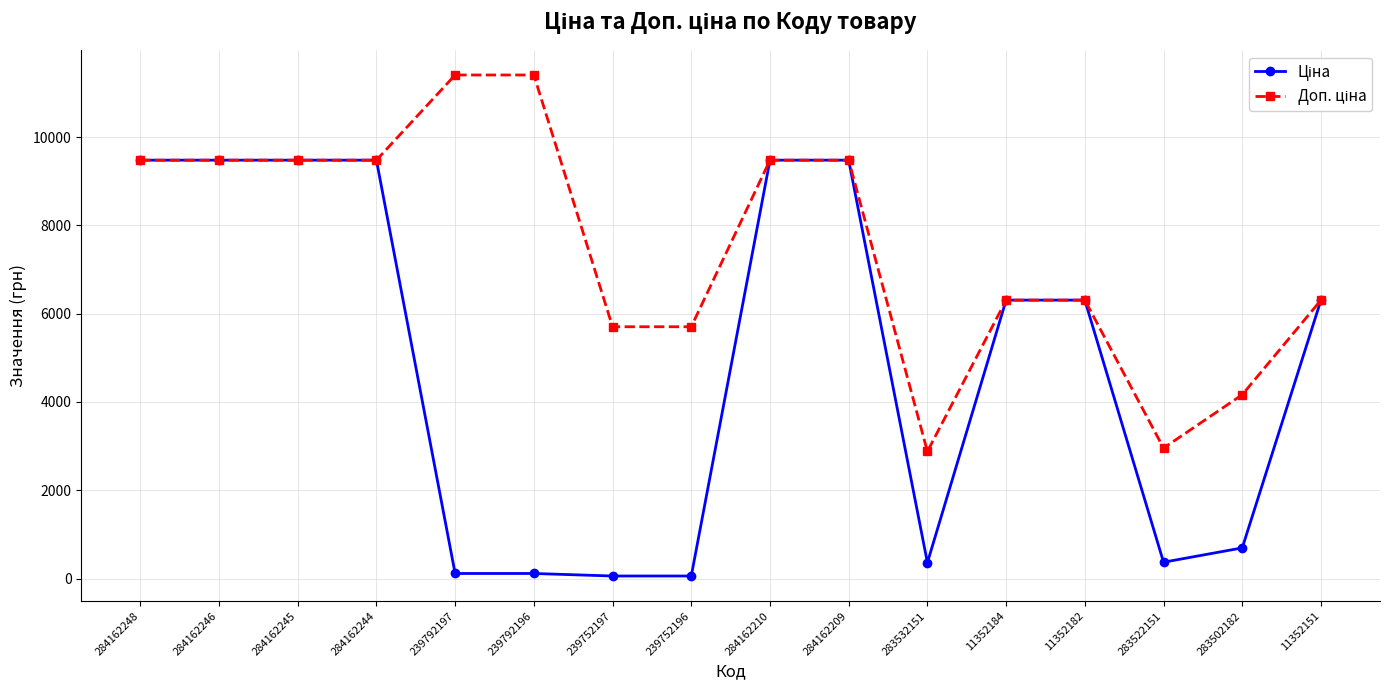

How many series are shown in this chart?

2